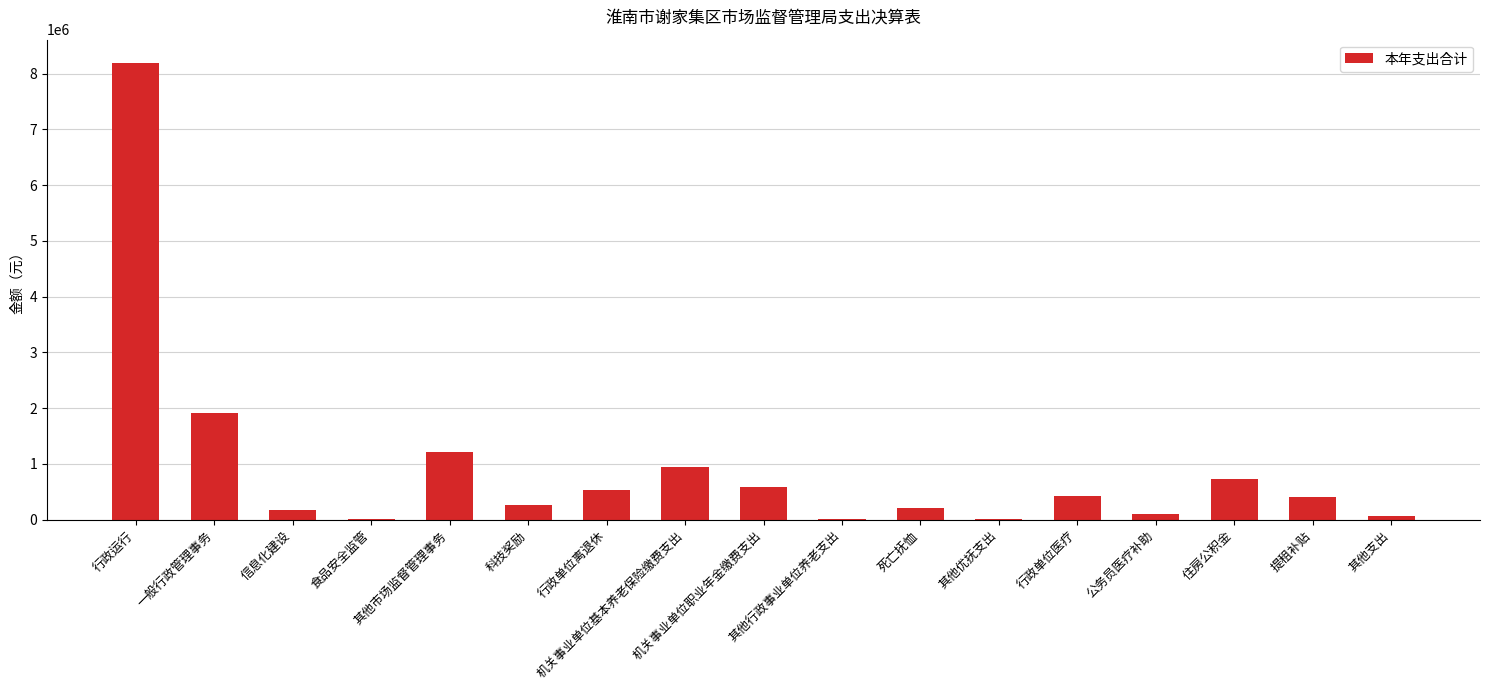

What is the sum of all values?

15787319.3